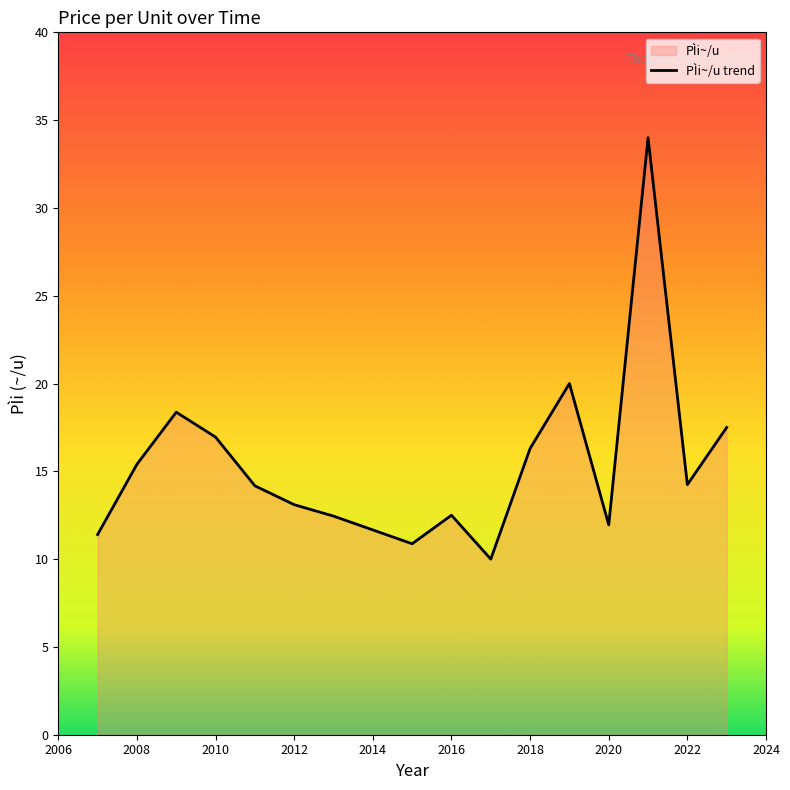

What is the approximate value at 2010?

17.0